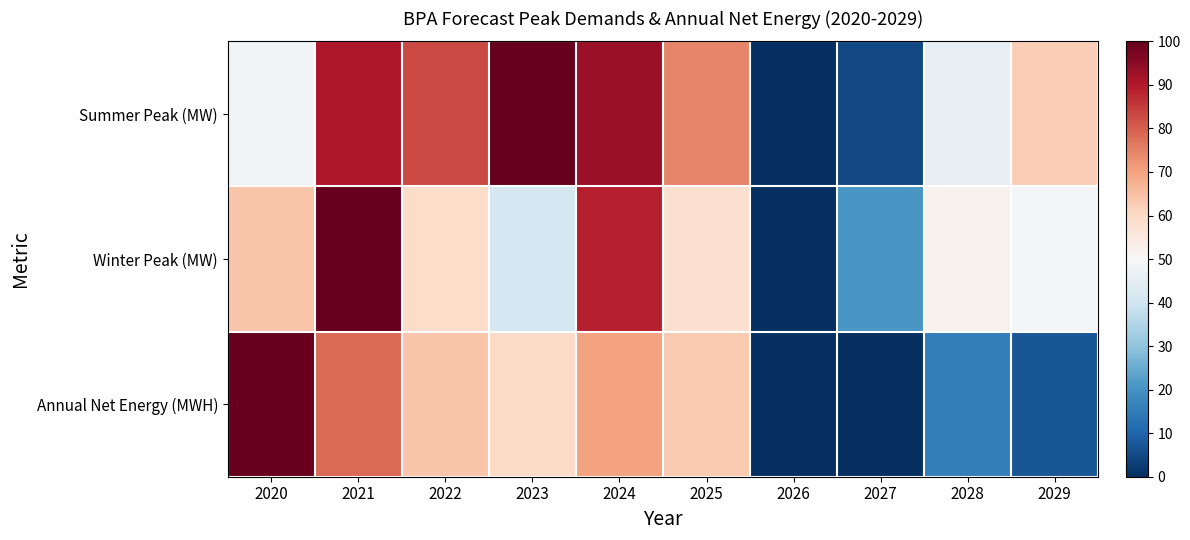

Which series has the largest range (max minus min)?

Summer Peak (MW)